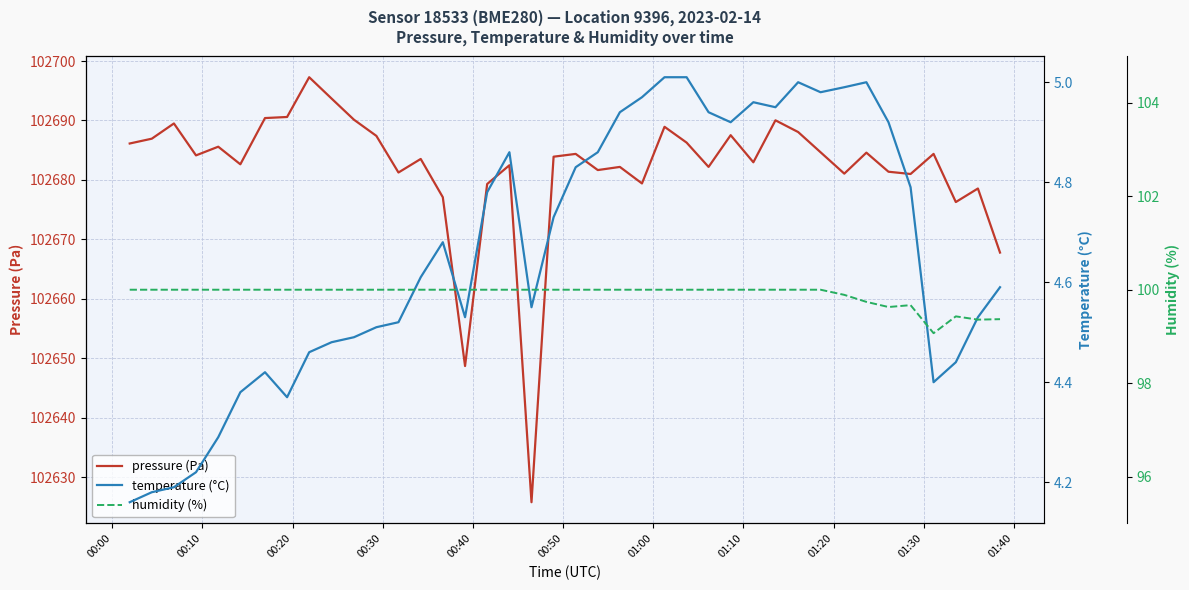

Which category has the lowest value in the temperature (°C) series?

00:00